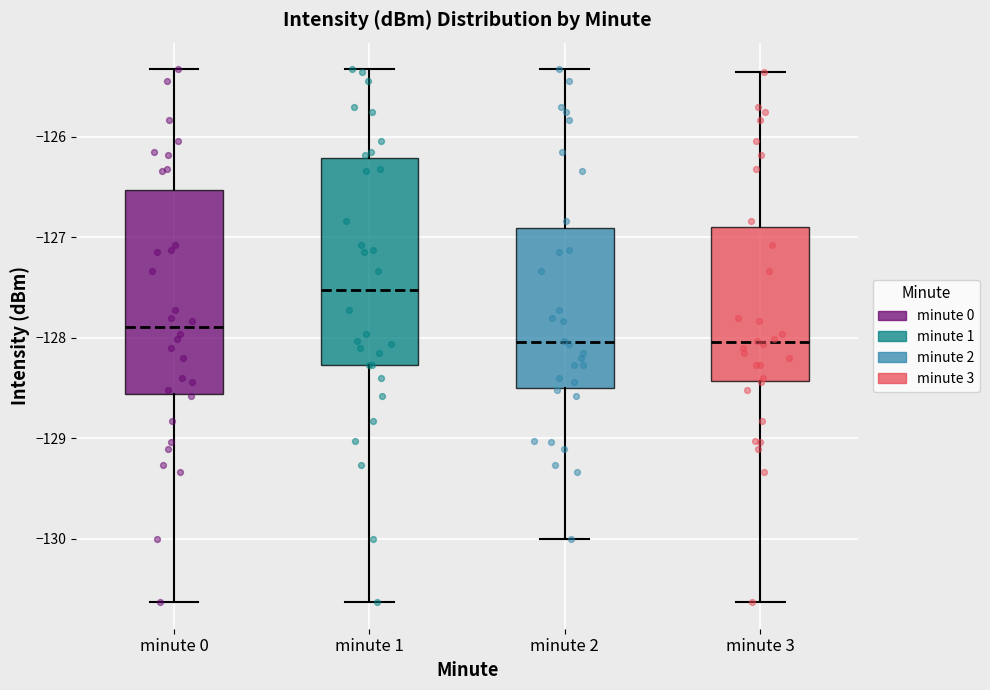

Where does the median line of the box for minute 1 sit on the y-axis? The values are not printed on the chart, so give them approximately, as read against the axis.

-127.5